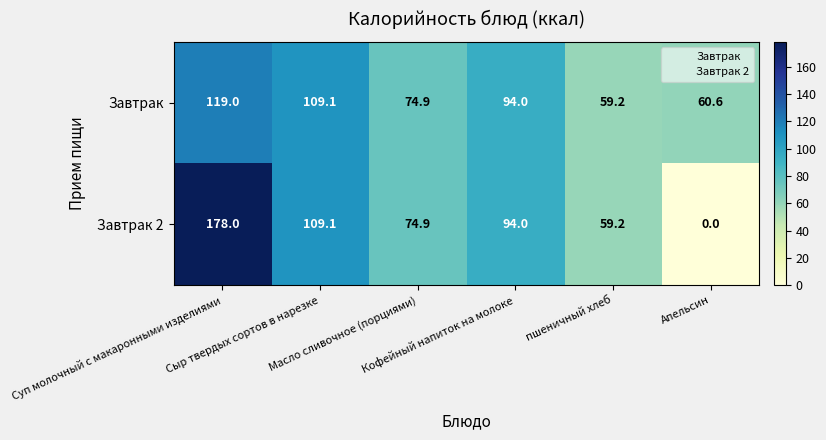

What is the spread (max minus min) of values at Суп молочный с макаронными изделиями?

59.0